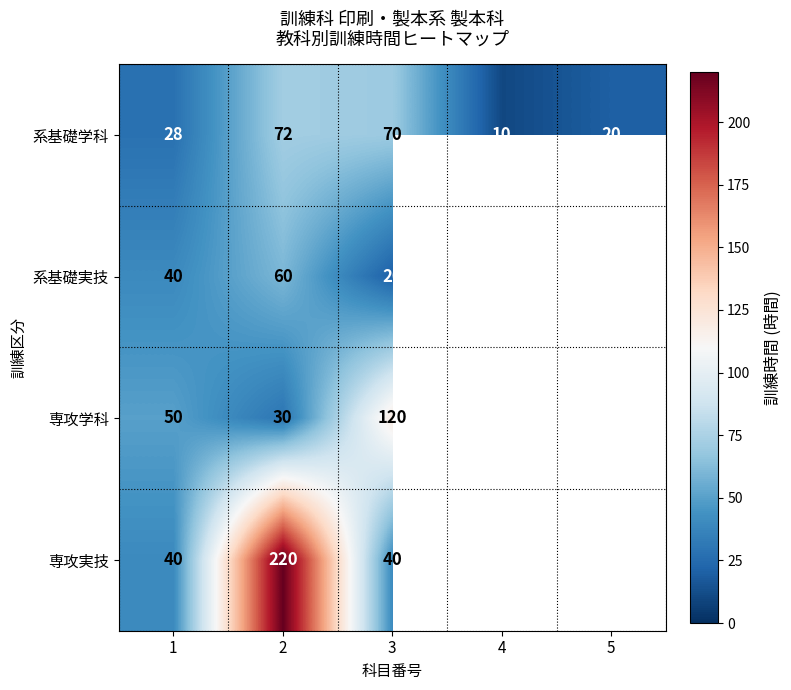

Is it true that 系基礎実技 equals 55 at 1?

False